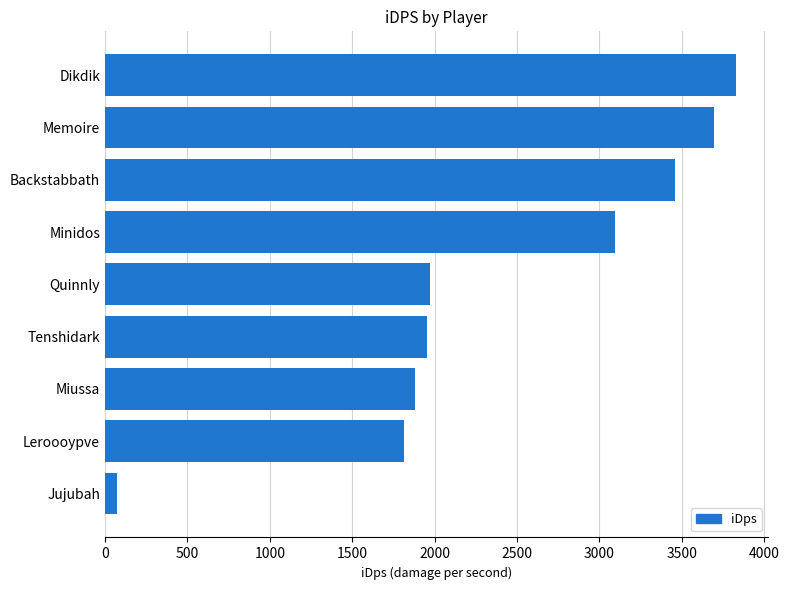

Which label corresponds to the largest value in the chart?

Dikdik